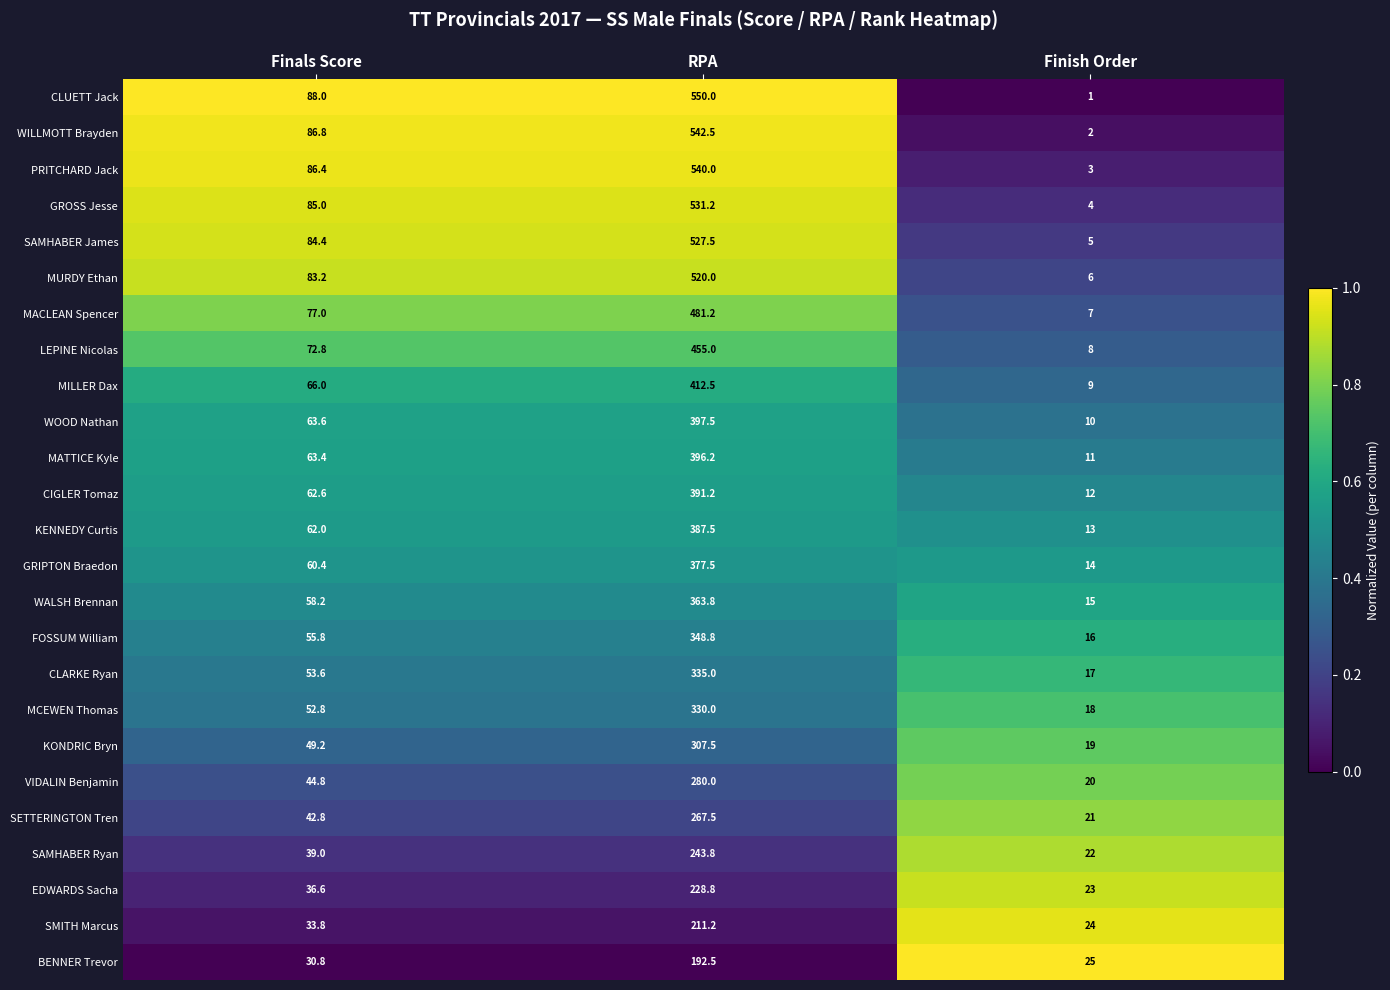

Is it true that MATTICE Kyle equals 14.6 at Finish Order?

False